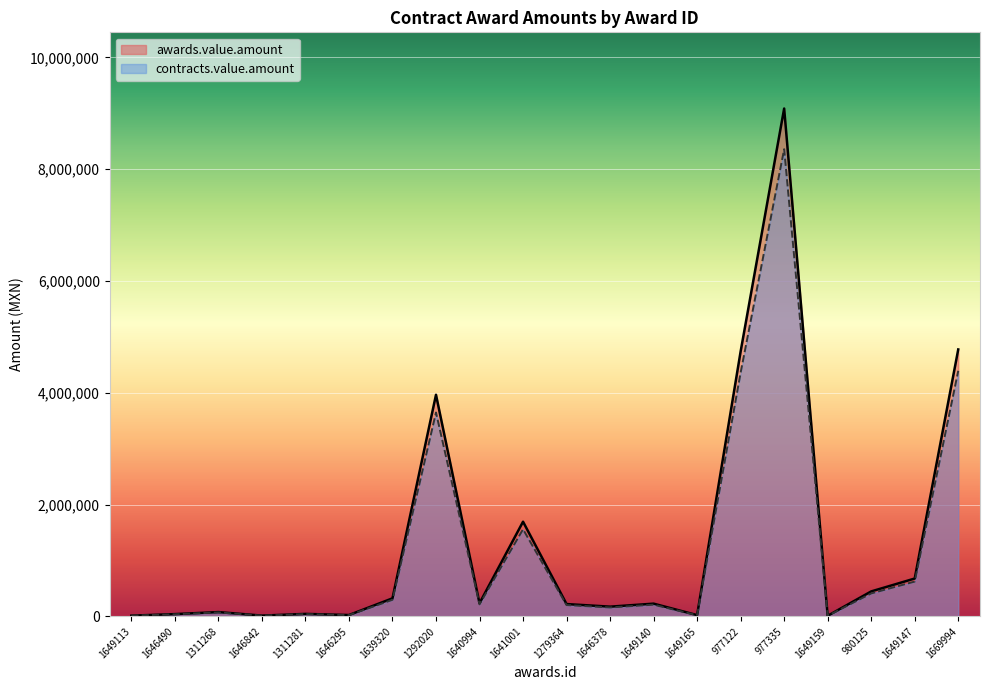

How many lines are shown in the chart?

2